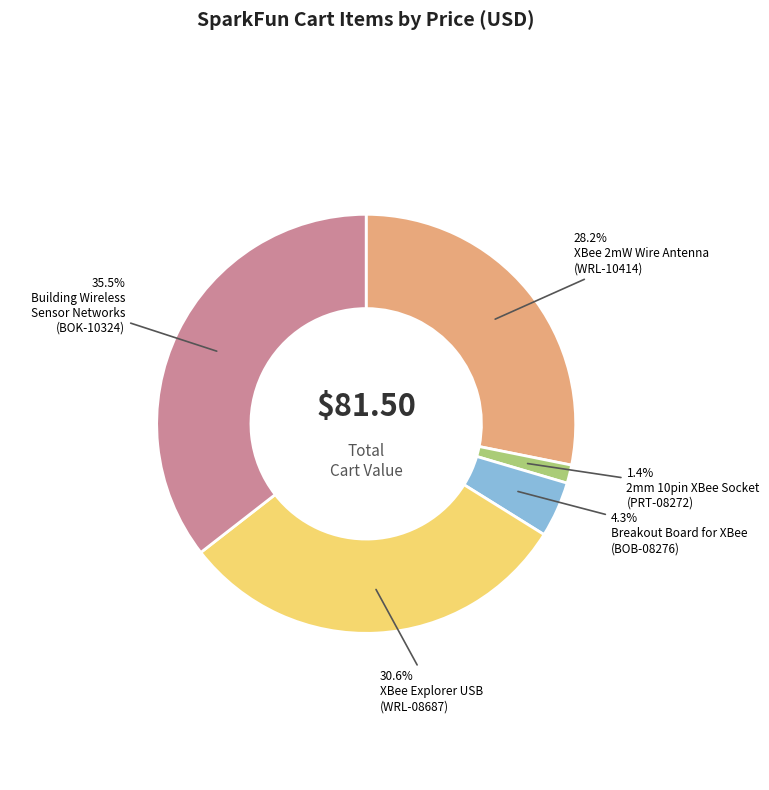

Is there any slice that represents more than half of the pie?

No